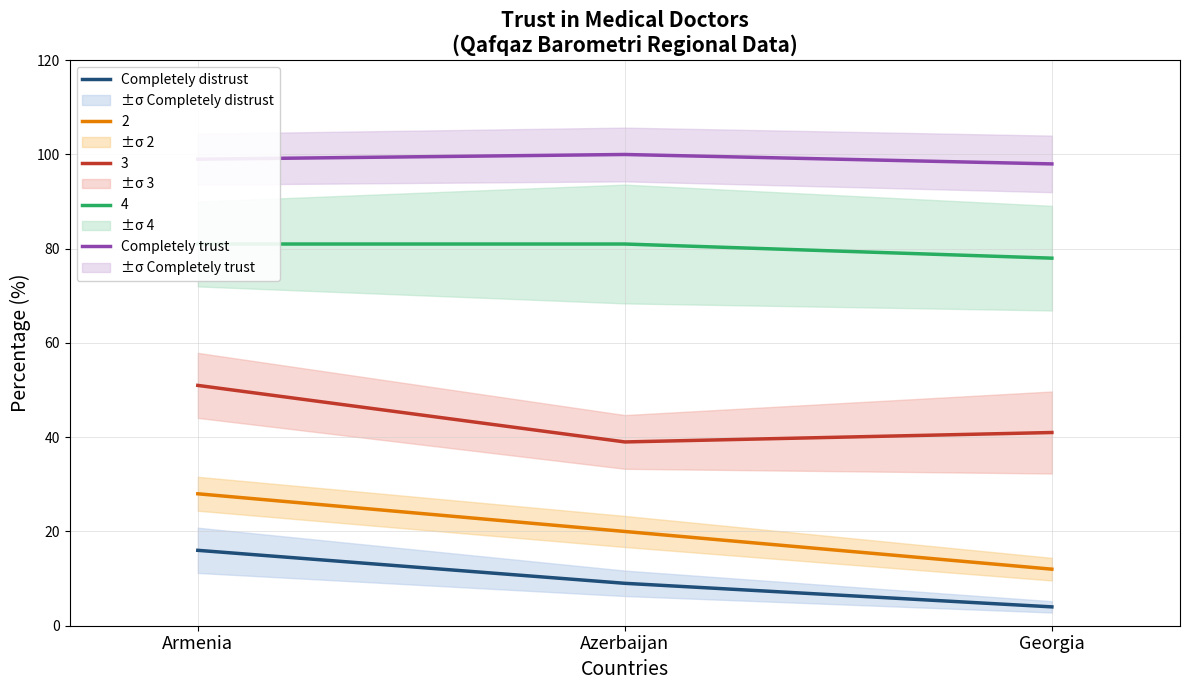

Is the value of Completely trust at Armenia greater than the value of Completely distrust at Georgia?

Yes